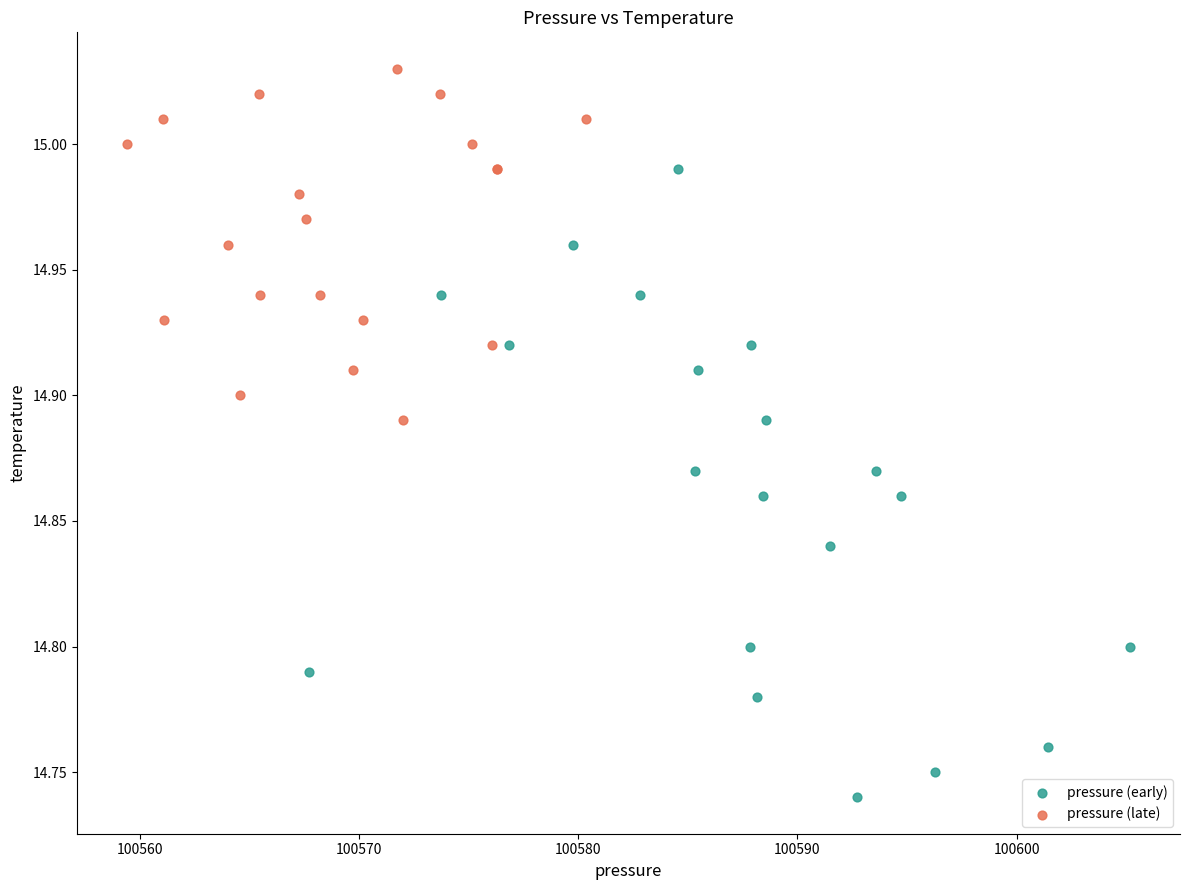

Which series has the widest spread of Y values?

pressure (early)